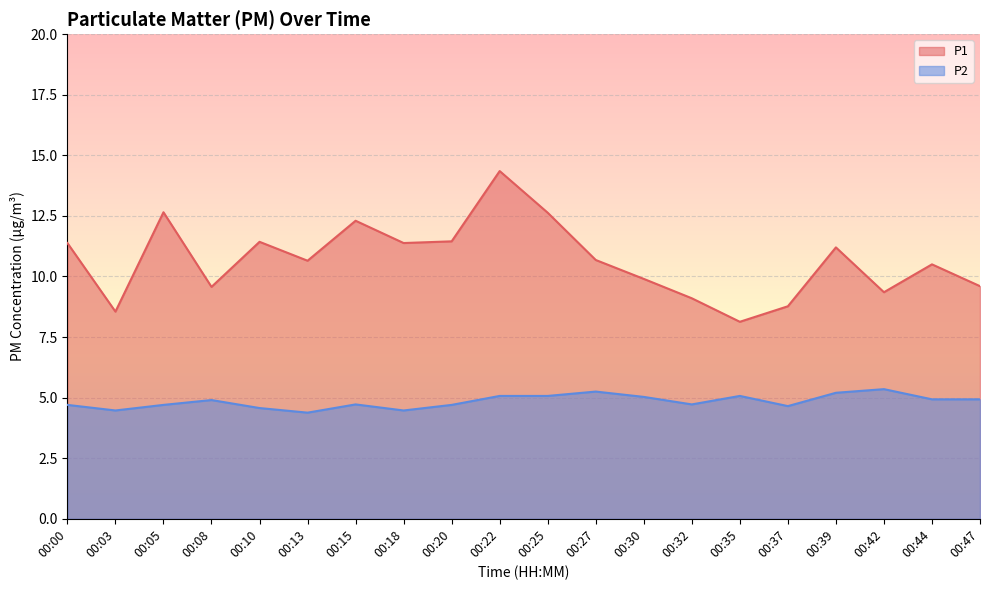

Is it true that P2 equals 7.0 at 00:00?

False